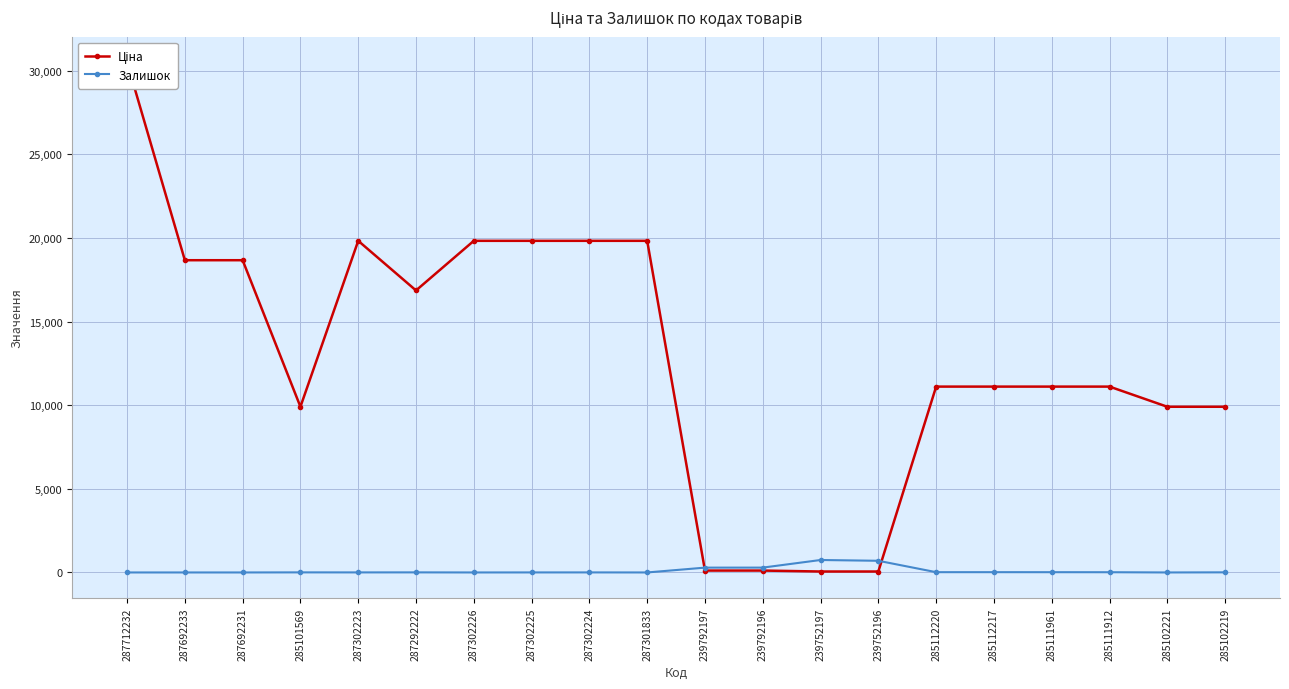

In Залишок, how many points are lower than both neighbors (excluding endpoints)?

4